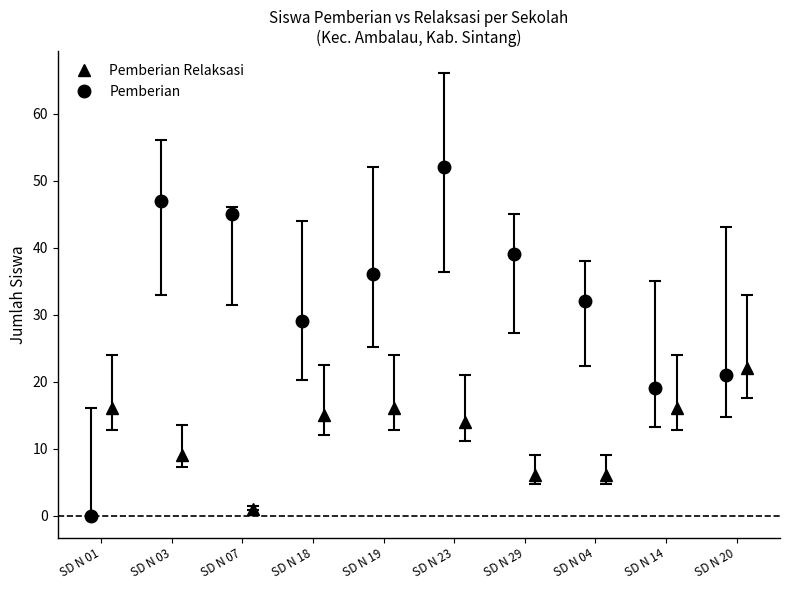

The value of Pemberian Relaksasi at SD NEGERI 19 SAKE is 10. True or false?

False